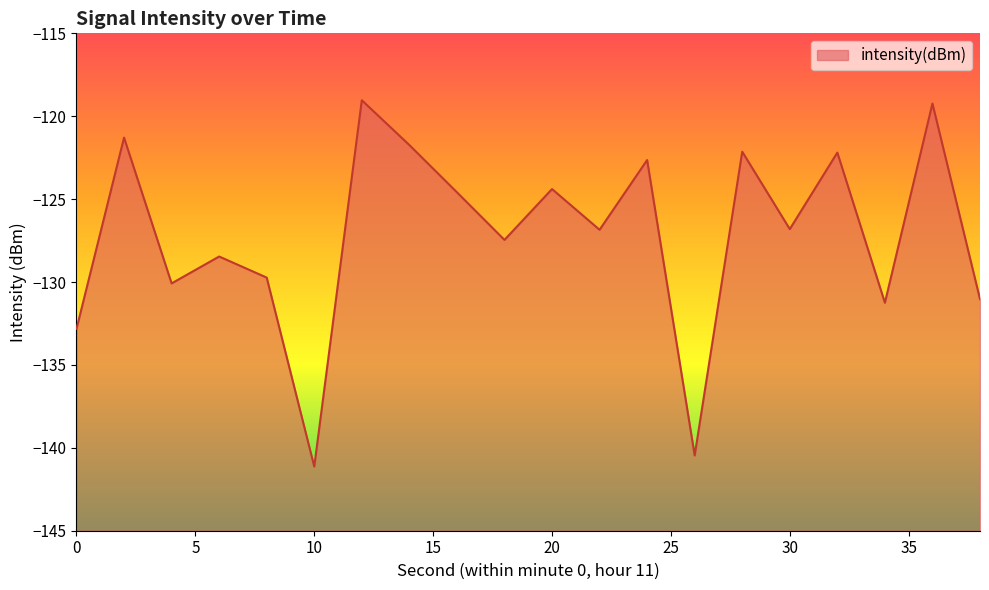

True or false: the data shows -131.2 at 34.

True